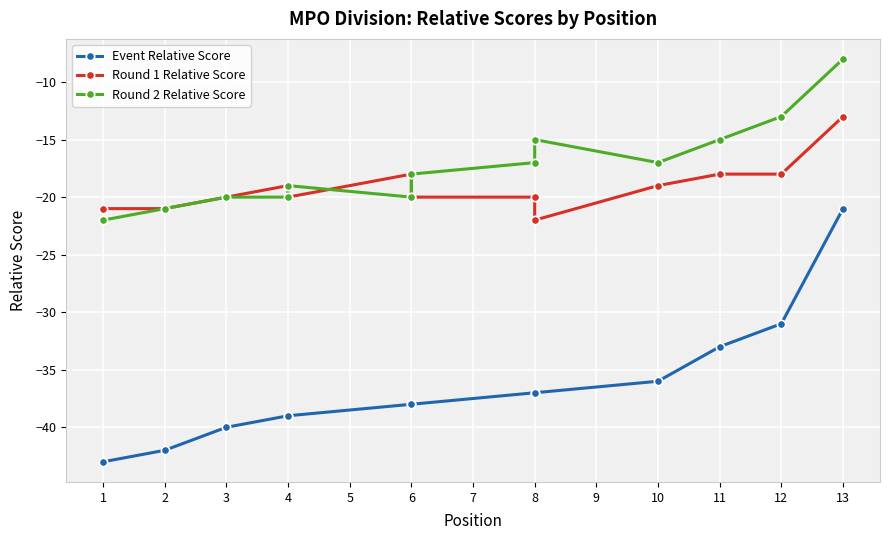

Which has a higher value, 6 or 10?

10